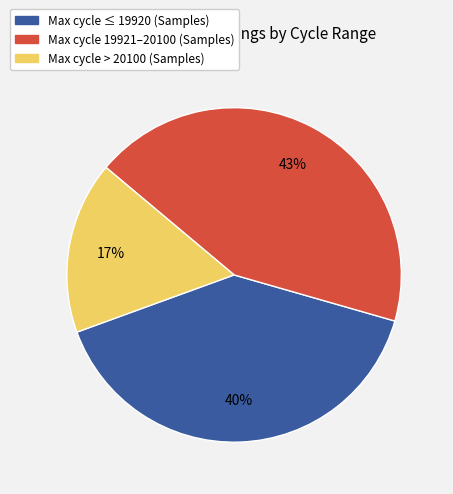

To the nearest percent, what is the average slice percentage?

33%